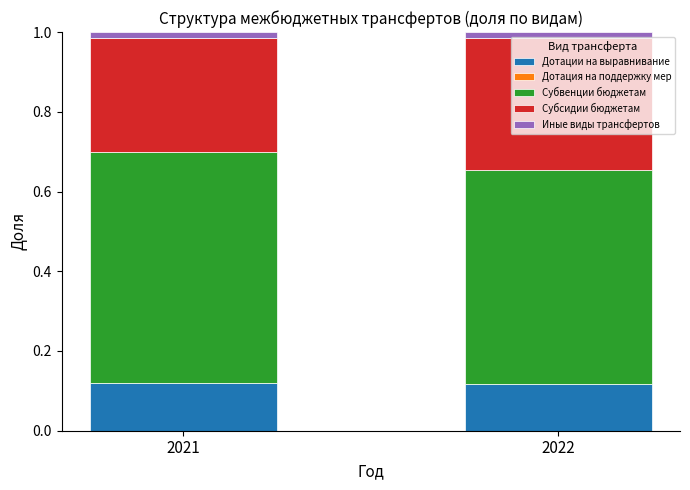

The Субвенции бюджетам series shows 1.0 at 2021. True or false?

False